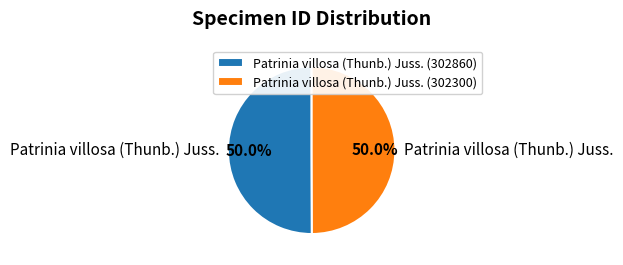

What is the ratio of the value at Patrinia villosa (Thunb.) Juss. (302300) to the value at Patrinia villosa (Thunb.) Juss. (302860)?

1.0